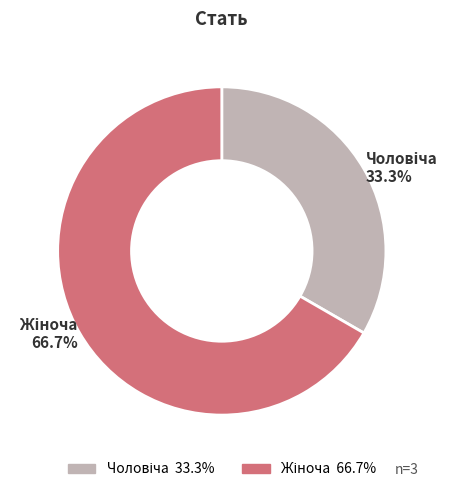

Is there a majority slice in this chart?

Yes